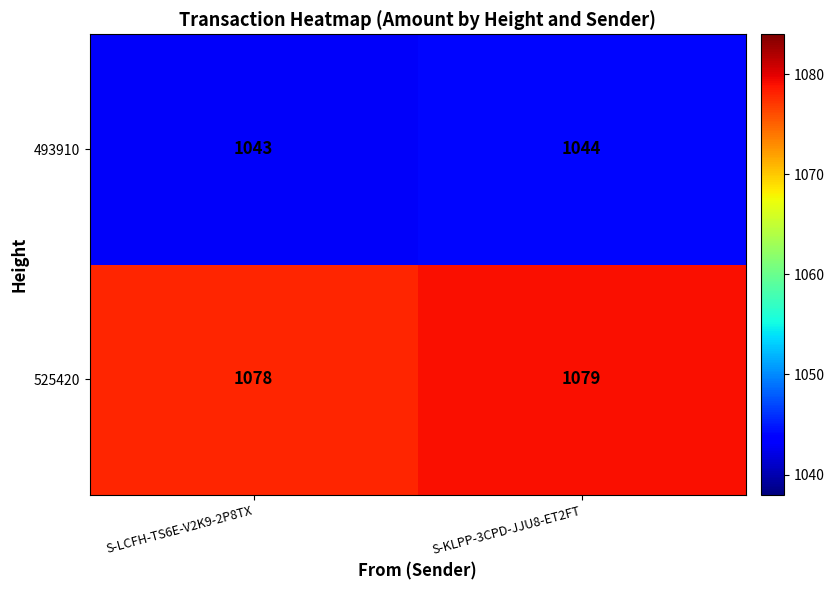

Is it true that 525420 equals 319 at S-KLPP-3CPD-JJU8-ET2FT?

False